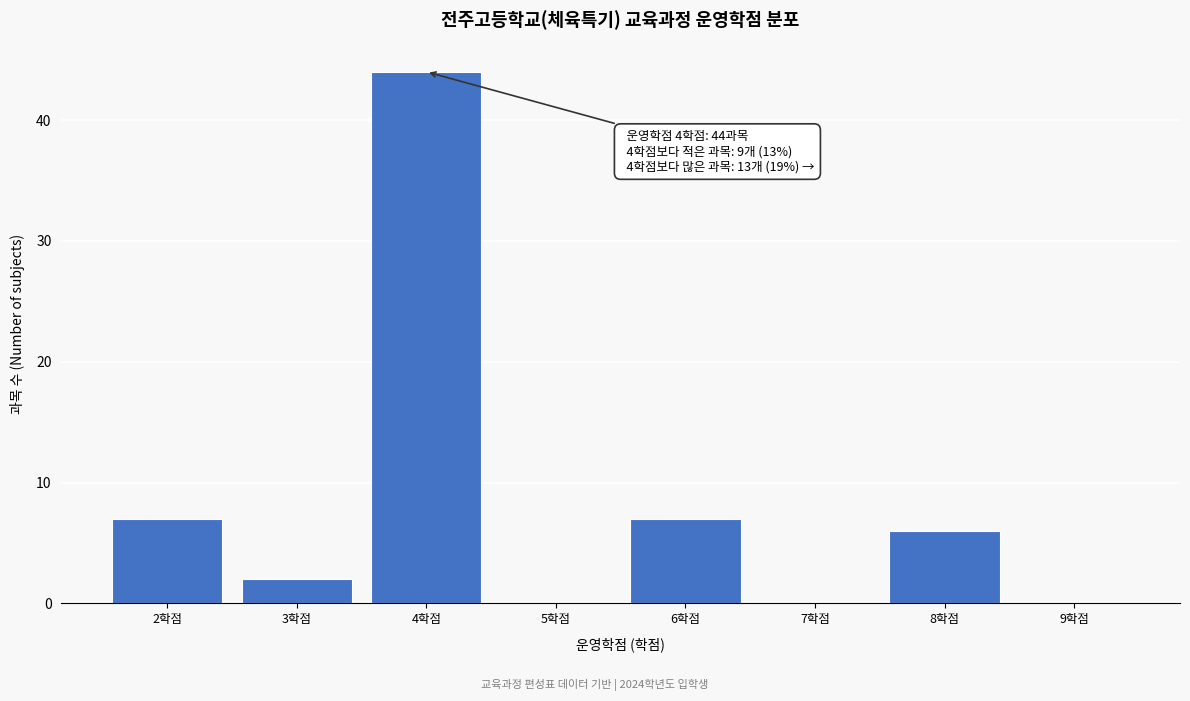

Reading left to right, extract all data points from this chart.

2학점=7	3학점=2	4학점=44	5학점=0	6학점=7	7학점=0	8학점=6	9학점=0